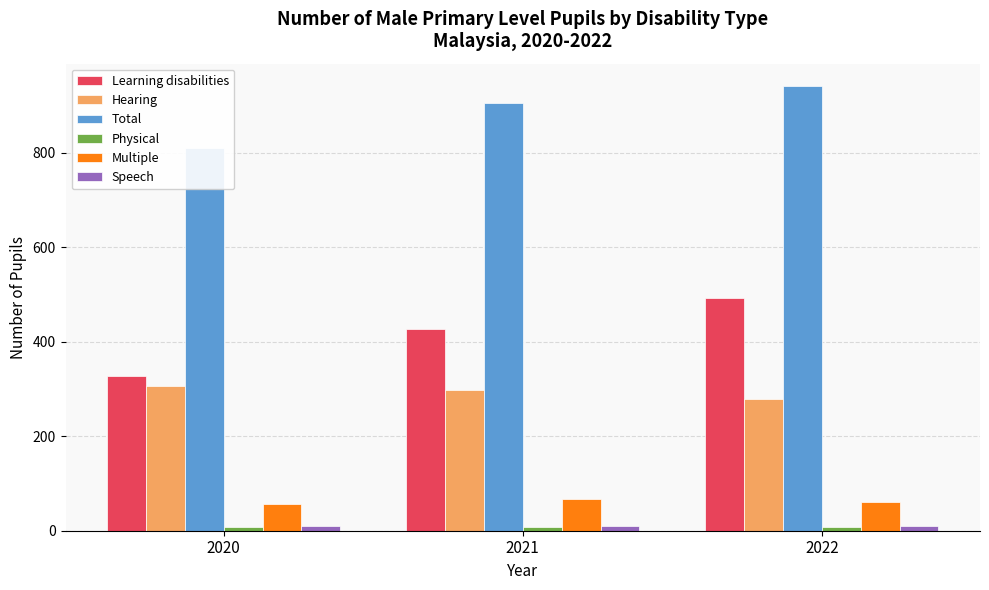

What is the value of the Multiple bar at the 1st from the left?

57